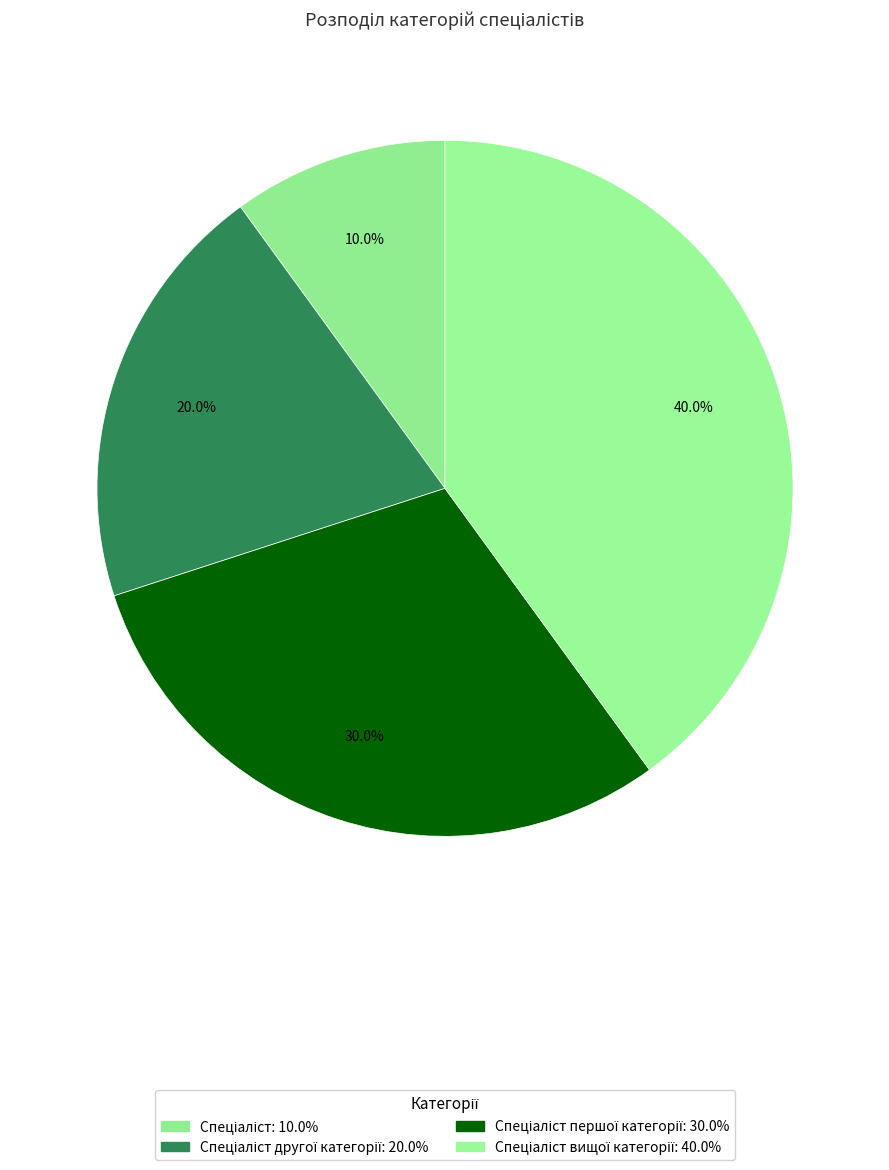

Count the number of slices in the pie.

4